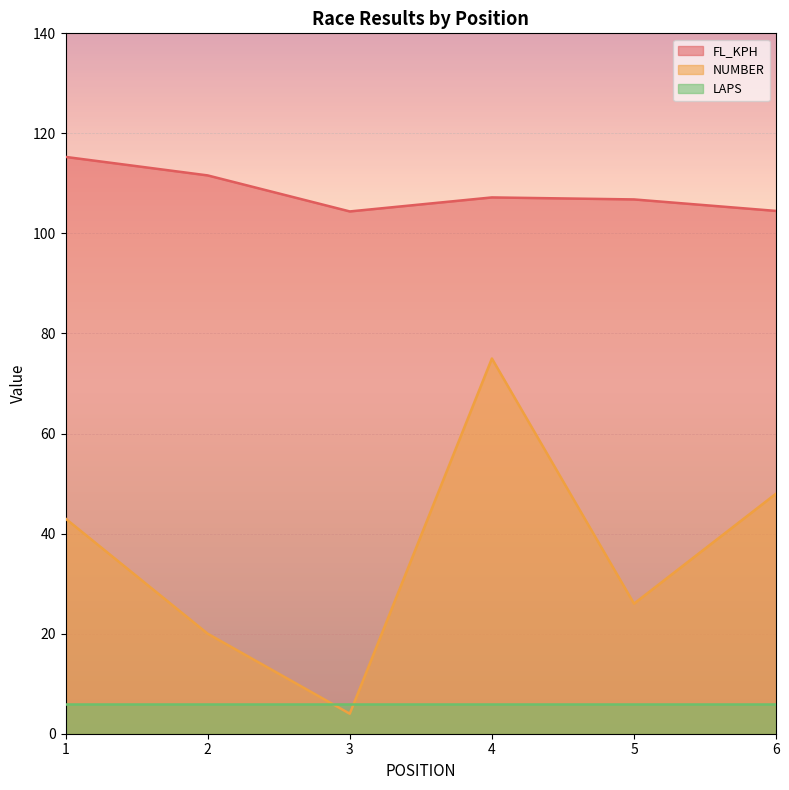

At which category does the chart reach its peak across all series?

1